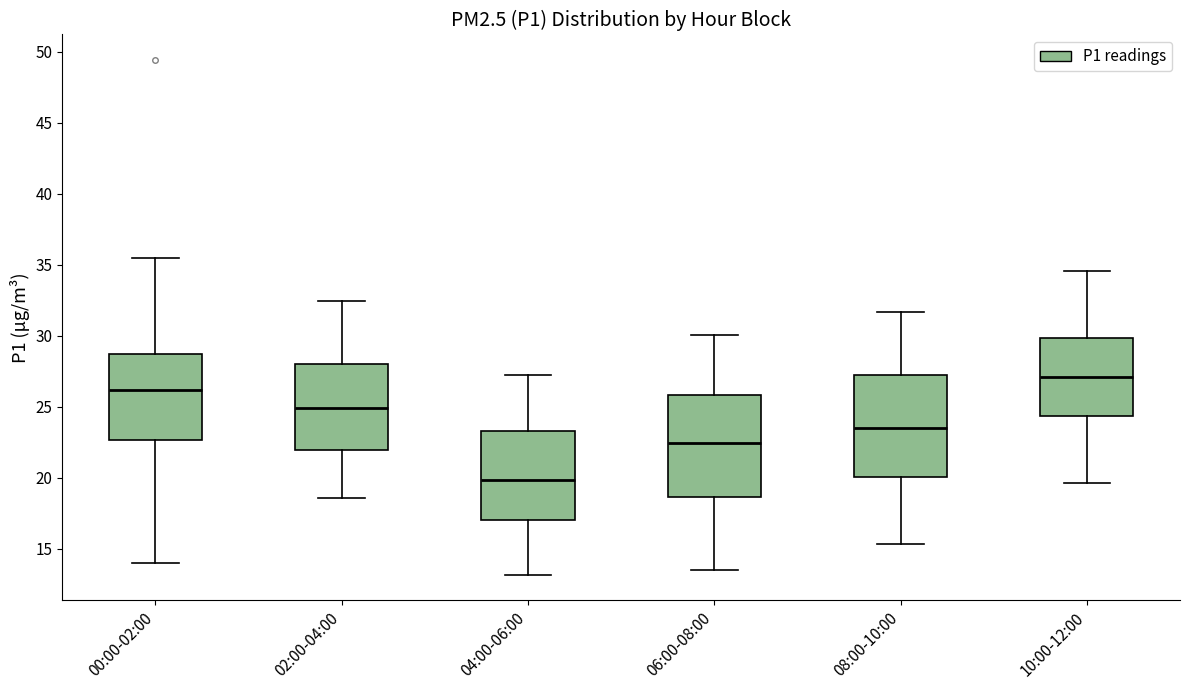

Where does the lower whisker of the box for 04:00-06:00 end on the y-axis? The values are not printed on the chart, so give them approximately, as read against the axis.

13.0